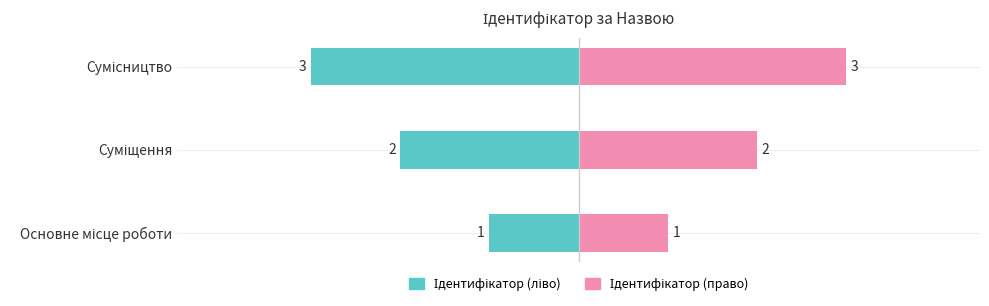

List the series in order of their peak value, highest first.

Ідентифікатор (право), Ідентифікатор (ліво)